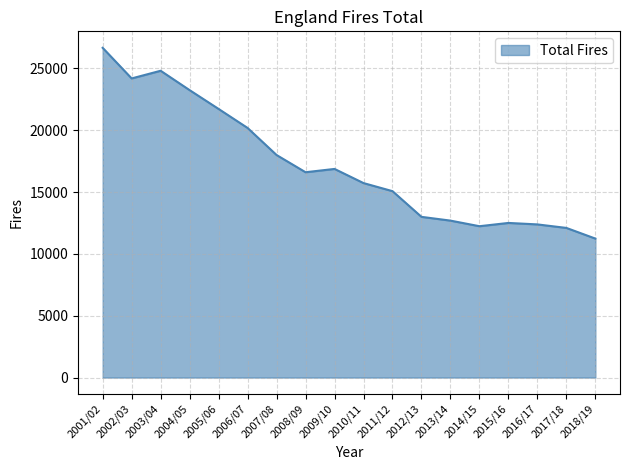

What position from the right is 2018/19?

1